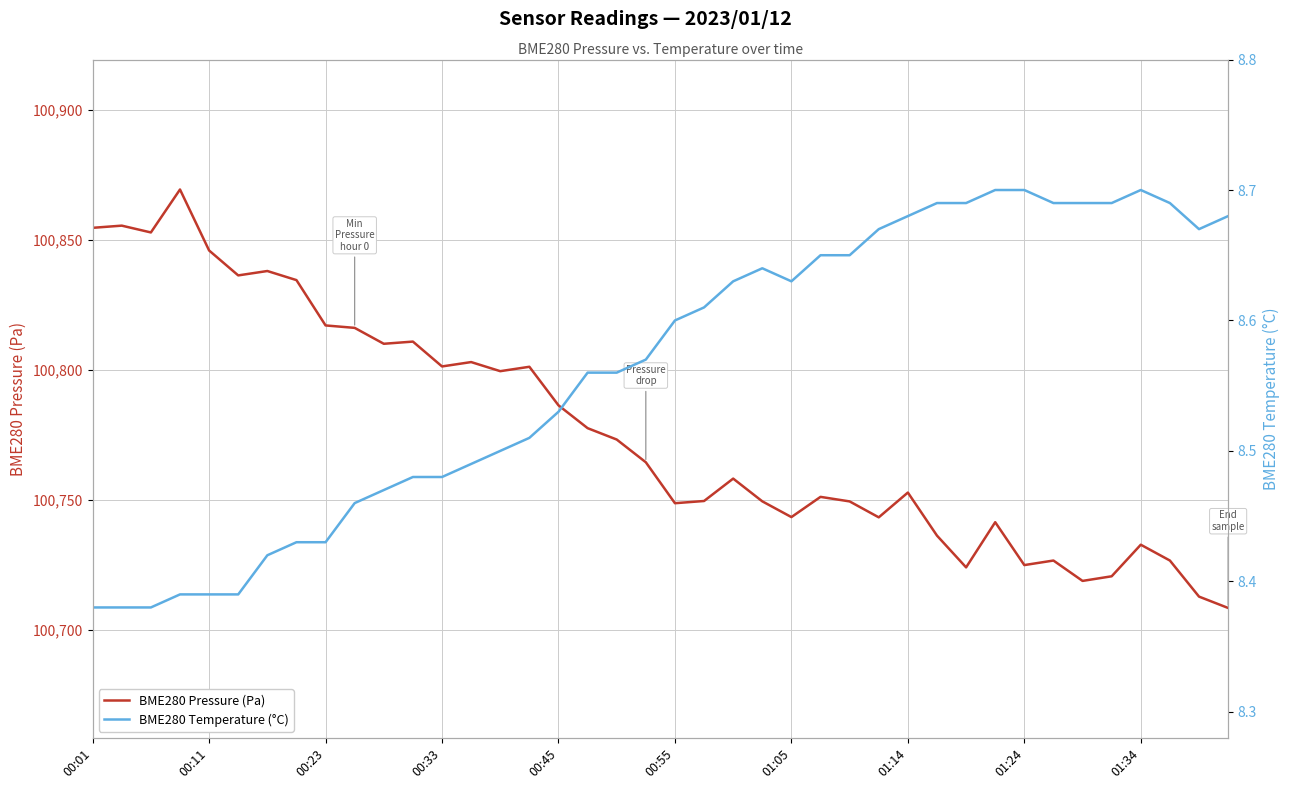

Rank the series at 27 from lowest to highest value.

BME280 Temperature (°C), BME280 Pressure (Pa)